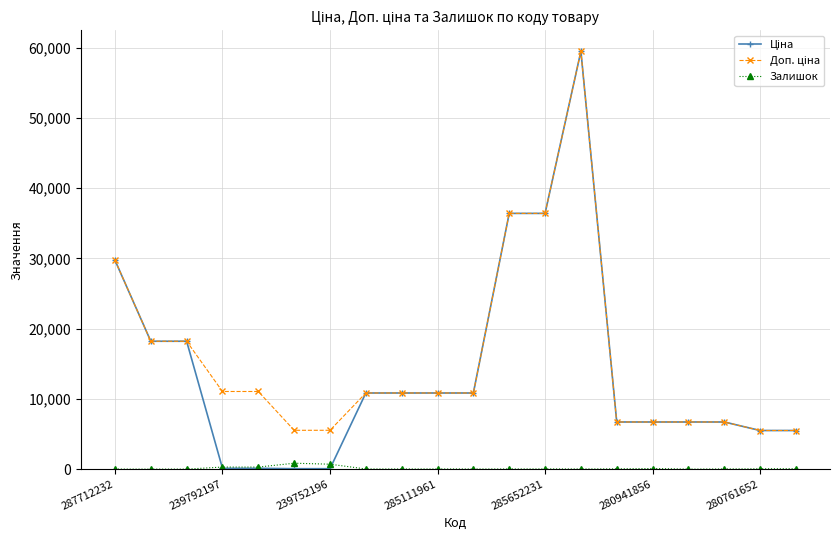

Does the chart have visible grid lines?

Yes